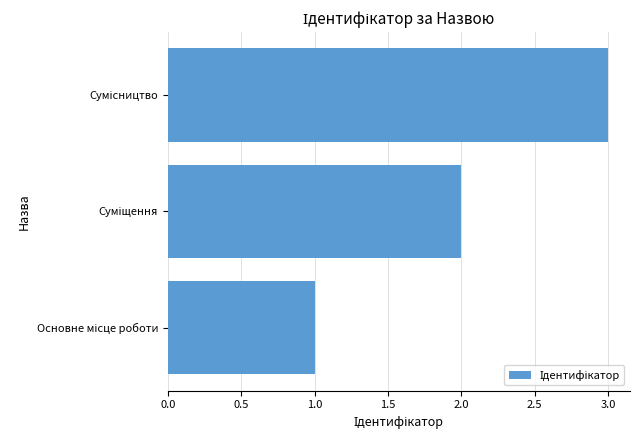

What is the sum of all values?

6